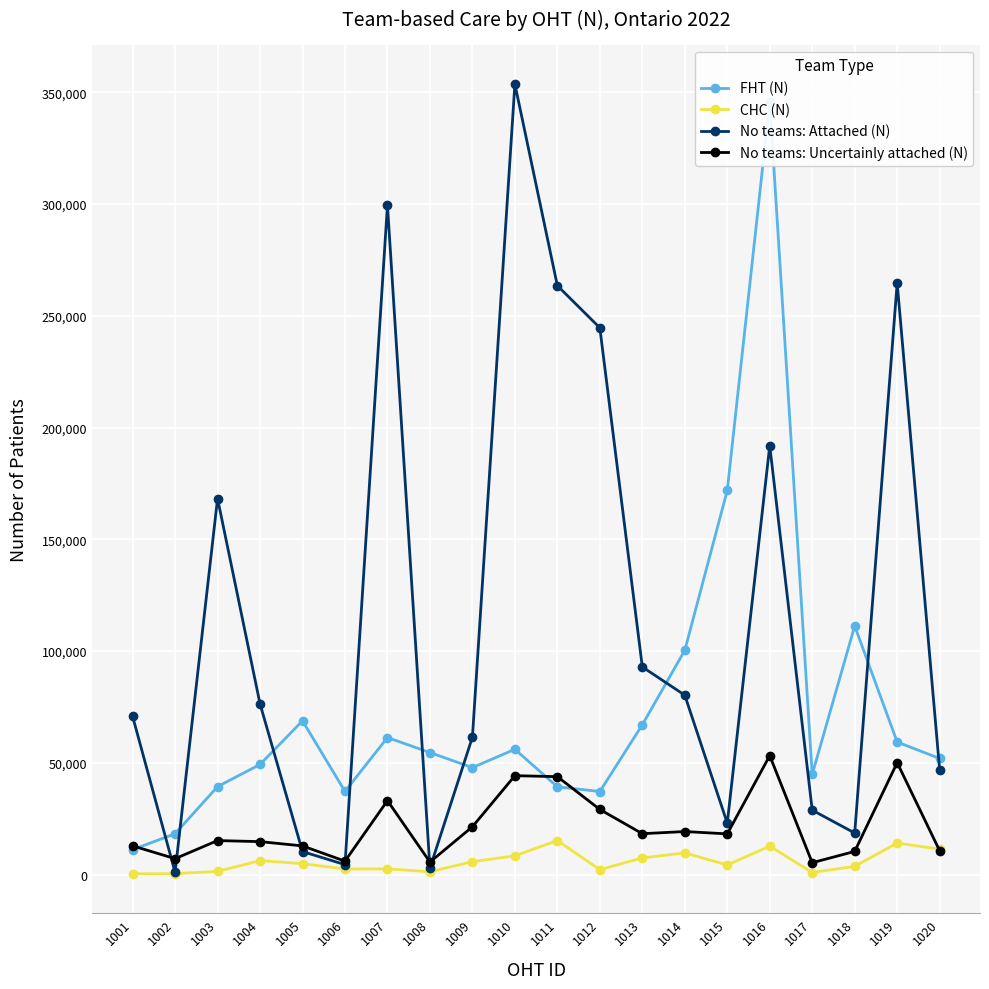

How many interior local valleys does the No teams: Attached (N) series have?

5